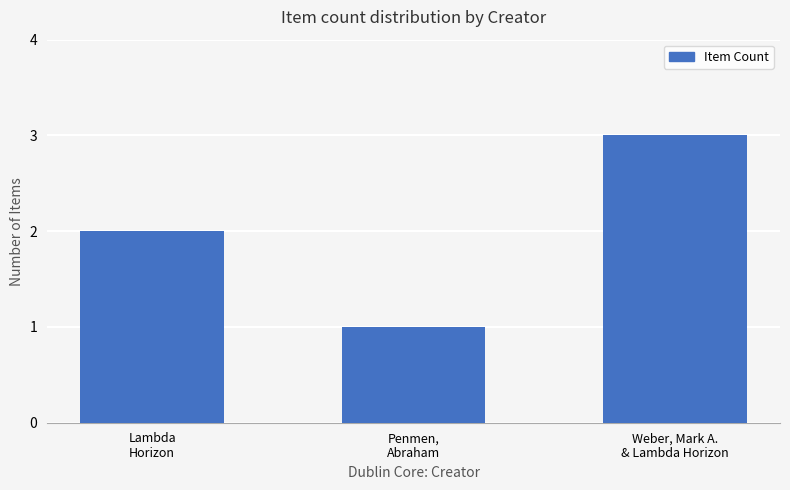

What is the ratio of the value at Weber, Mark A.
& Lambda Horizon to the value at Lambda
Horizon?

1.5